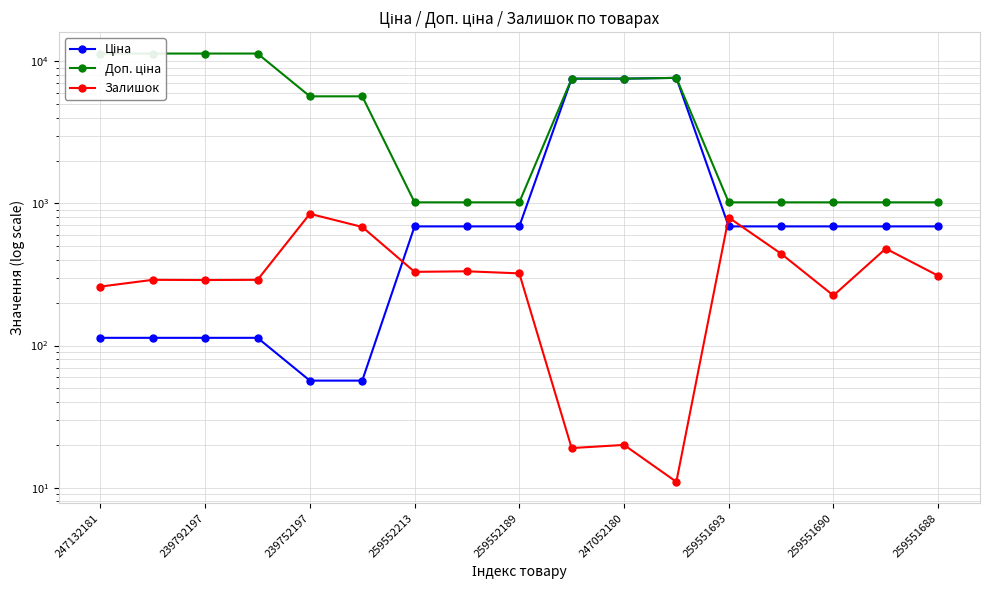

What is the average value of the Доп. ціна series?

5149.8